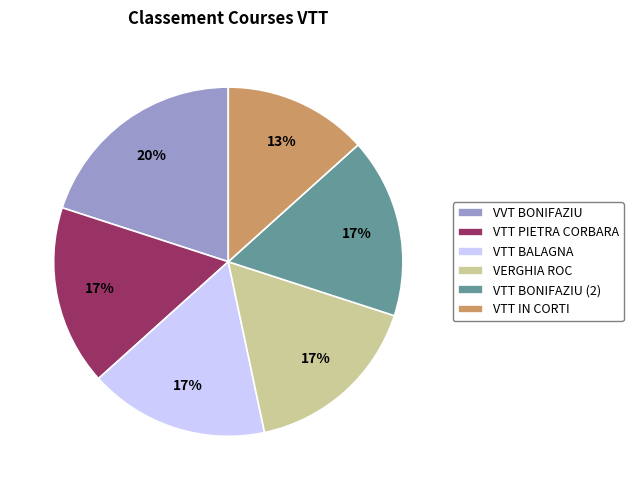

Which category has the biggest portion of the pie?

VVT BONIFAZIU